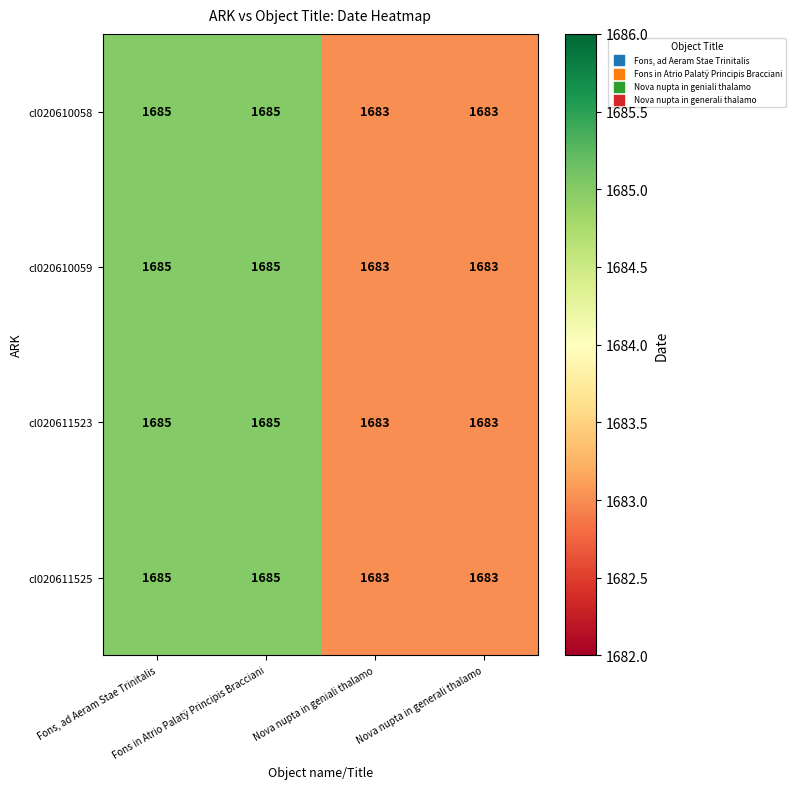

What is the sum of all cl020610058 values?

6736